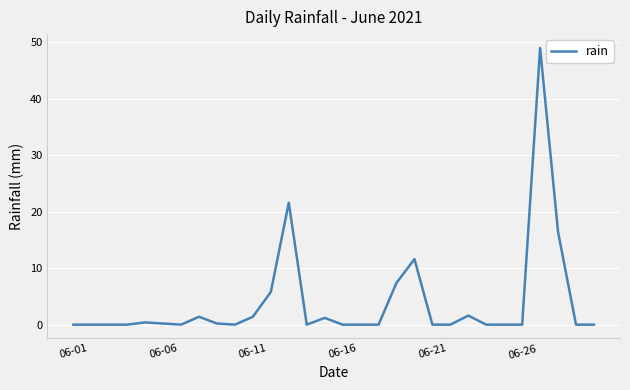

How many series are shown in this chart?

1